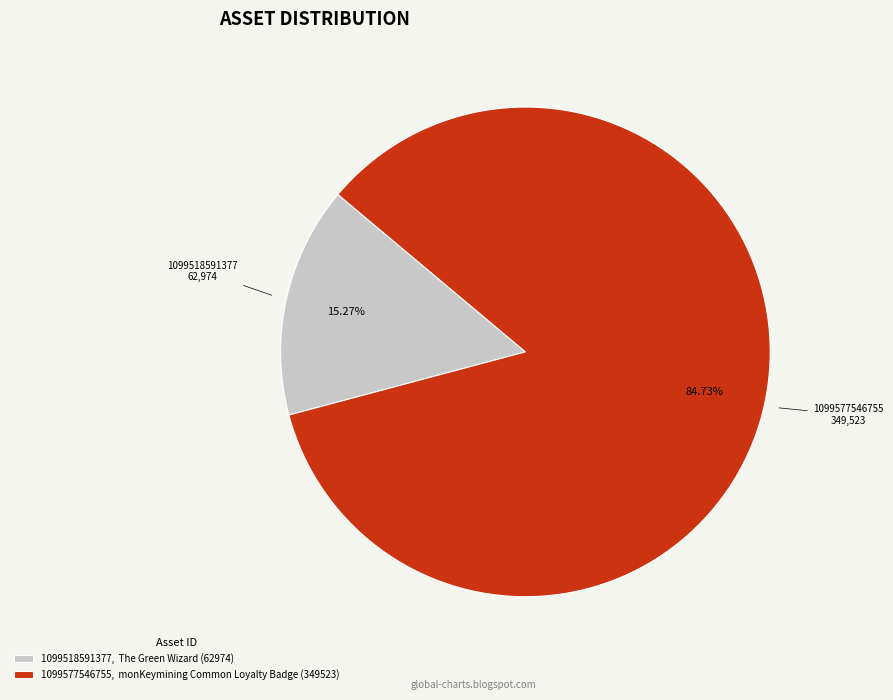

Is it true that 1099518591377 is 27% of the pie?

False